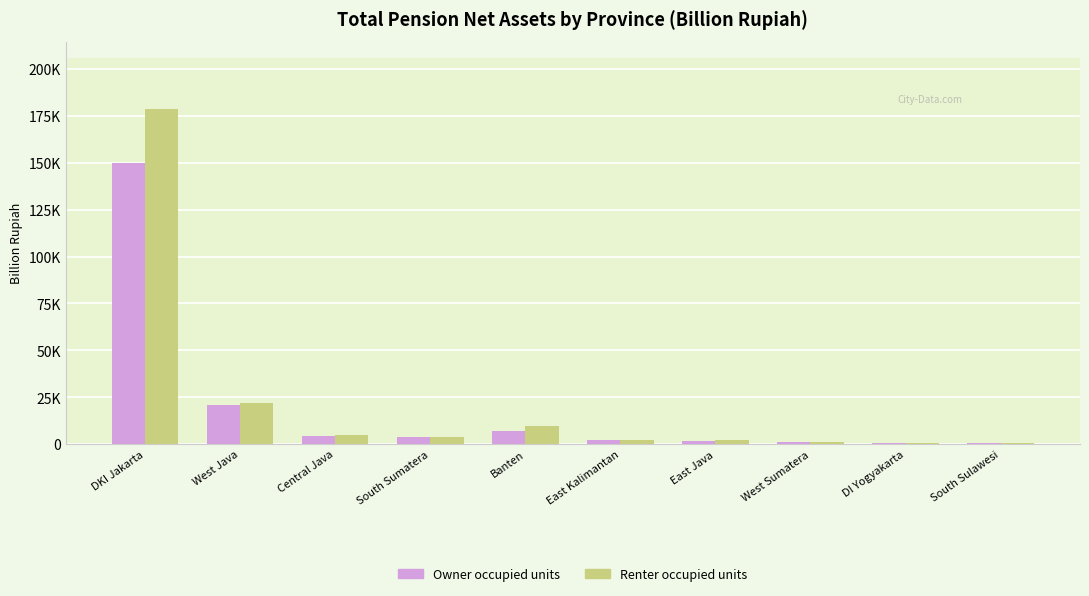

The Owner occupied units series shows 3559.6 at South Sumatera. True or false?

True